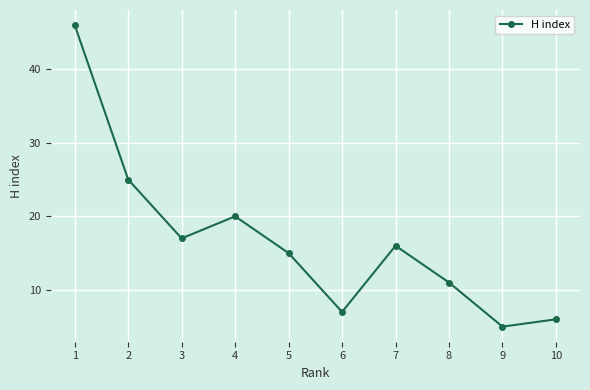

How many data points does each series have?

10